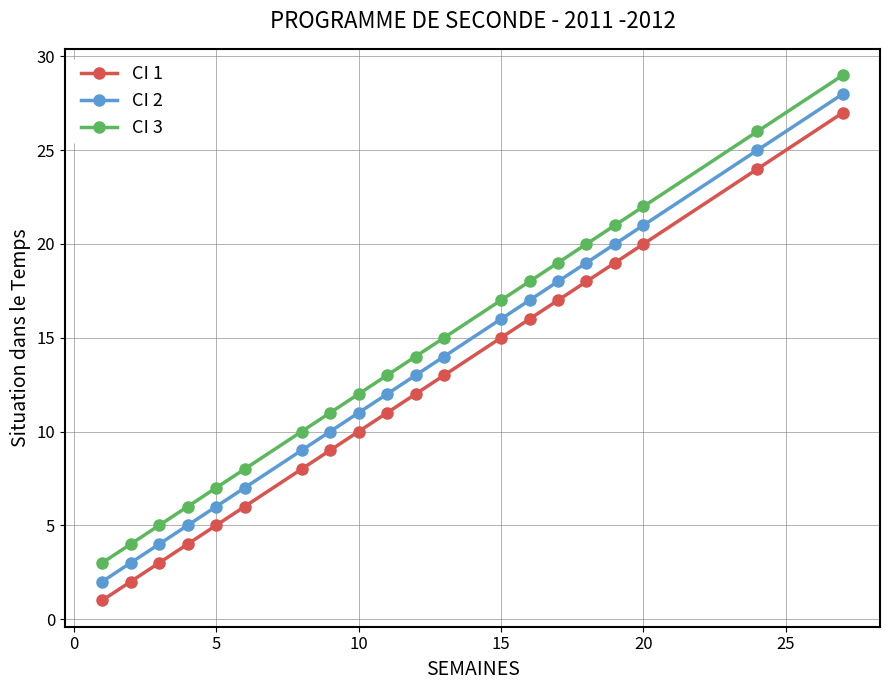

True or false: CI 2 has more than 2 interior local peaks.

False